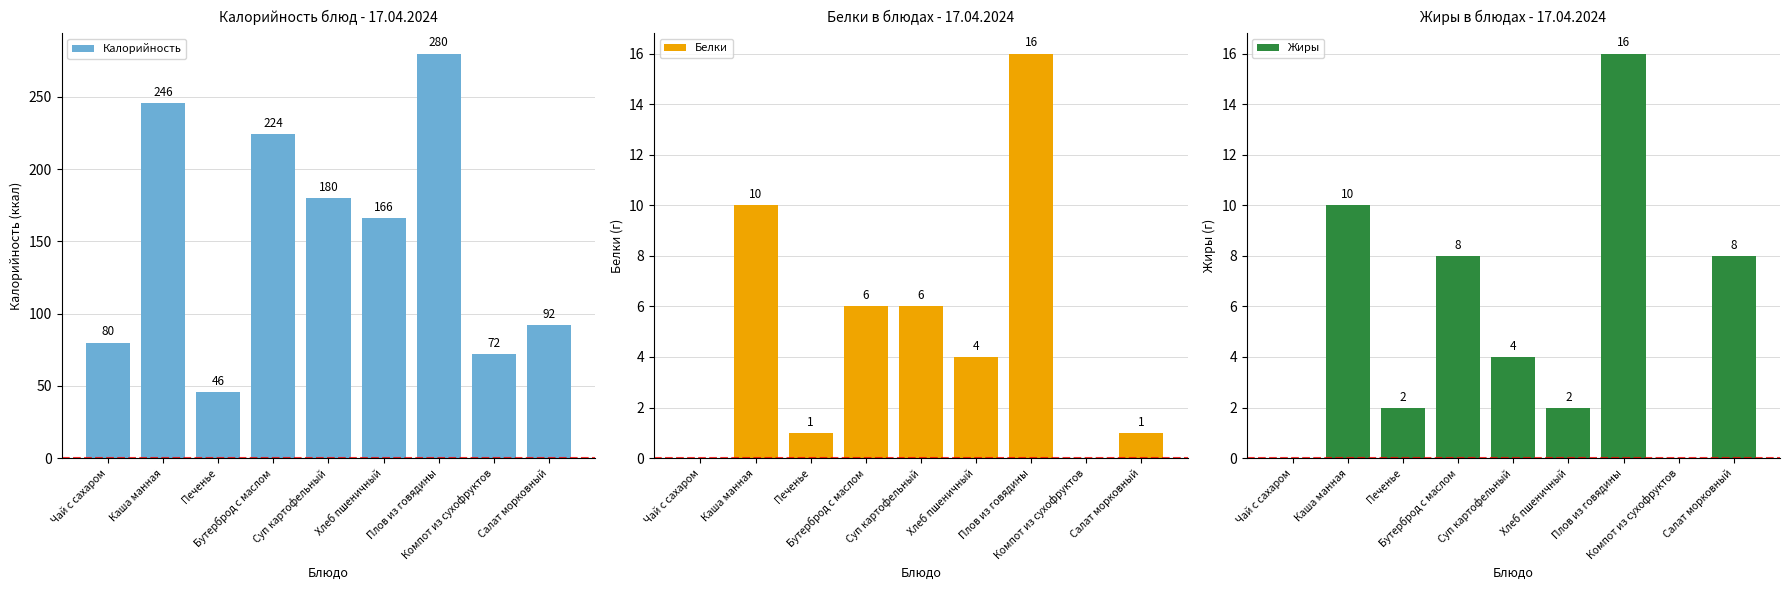

What is the difference between the second highest and minimum values in the Жиры series?

10